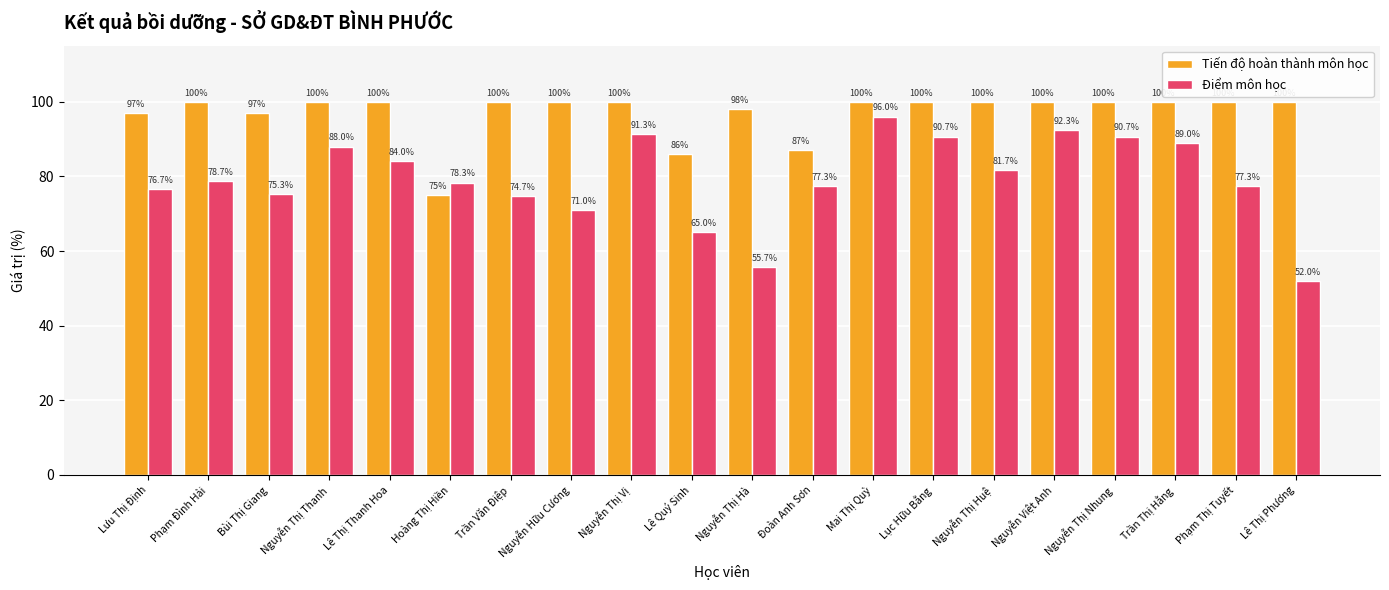

At which label does Điểm môn học first exceed 78?

Phạm Đình Hải